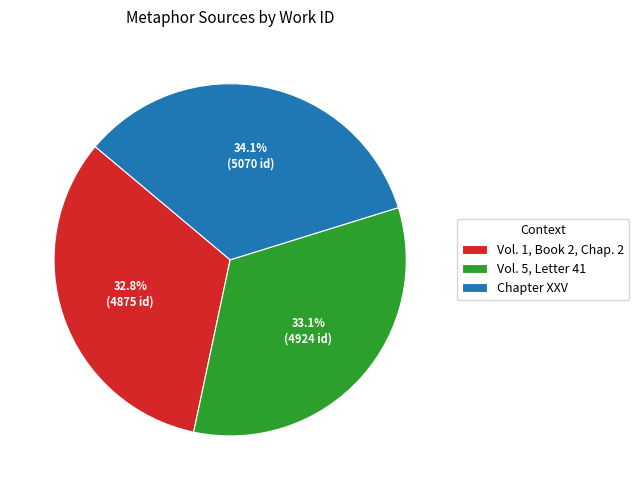

What is the ratio of the value at Chapter XXV to the value at Vol. 5, Letter 41?

1.0